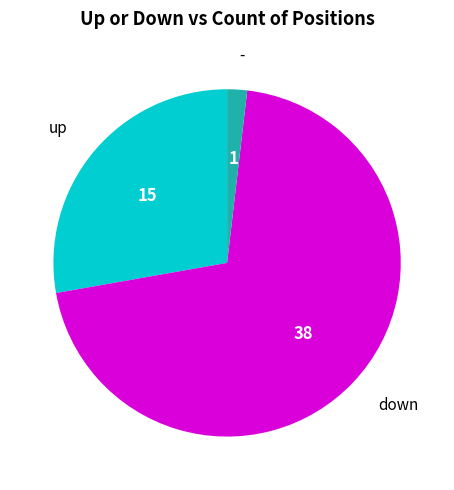

Is there any slice that represents more than half of the pie?

Yes